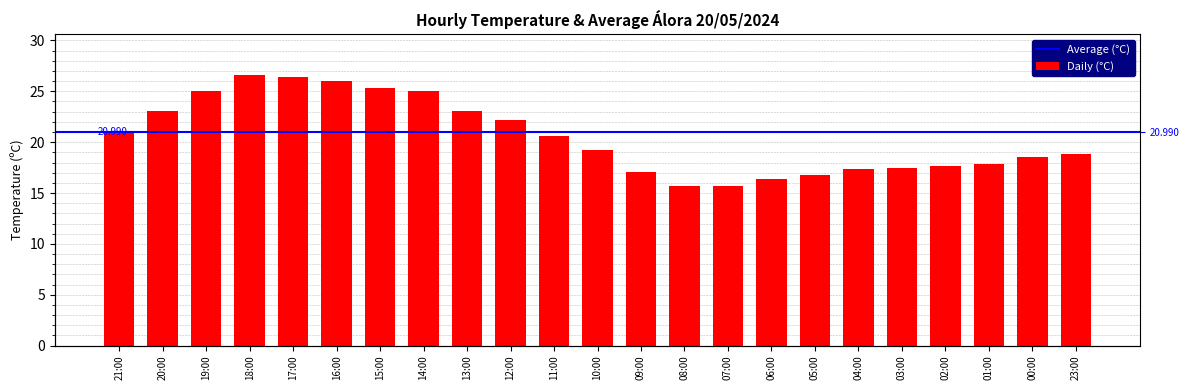

Does the chart contain any negative values?

No